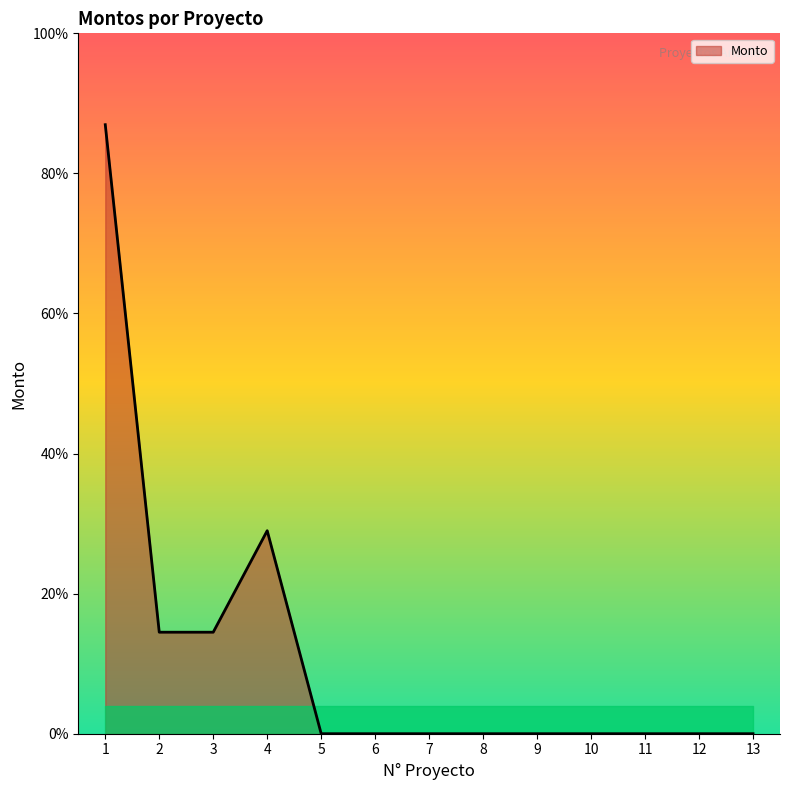

How many points are lower than both their immediate neighbors (excluding endpoints)?

1